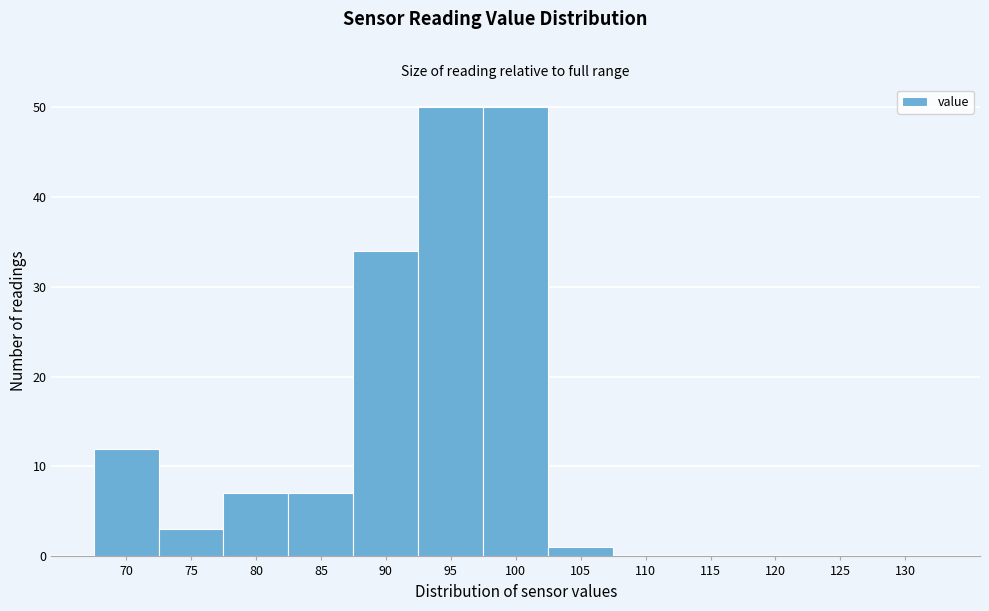

Reading left to right, what are all the values shown in this chart?

70=12	75=3	80=7	85=7	90=34	95=50	100=50	105=1	110=0	115=0	120=0	125=0	130=0